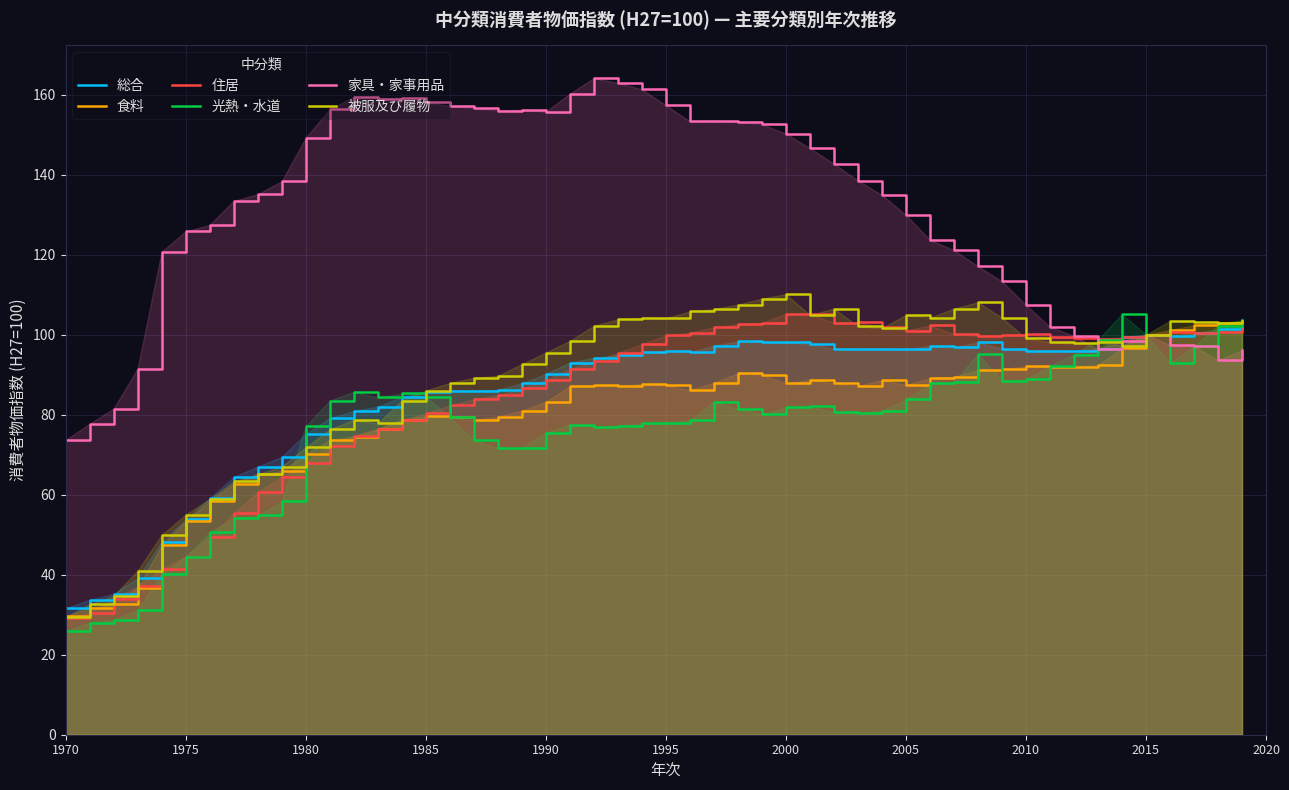

What is the highest value of the 総合 series?

101.9